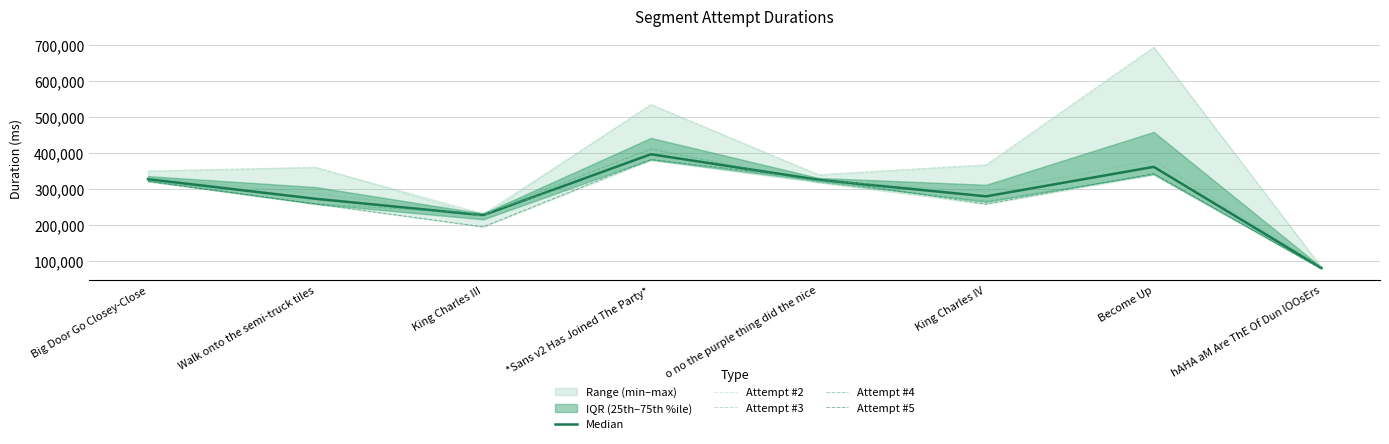

At which label does Attempt #2 reach its minimum?

hAHA aM Are ThE Of Dun lOOsErs